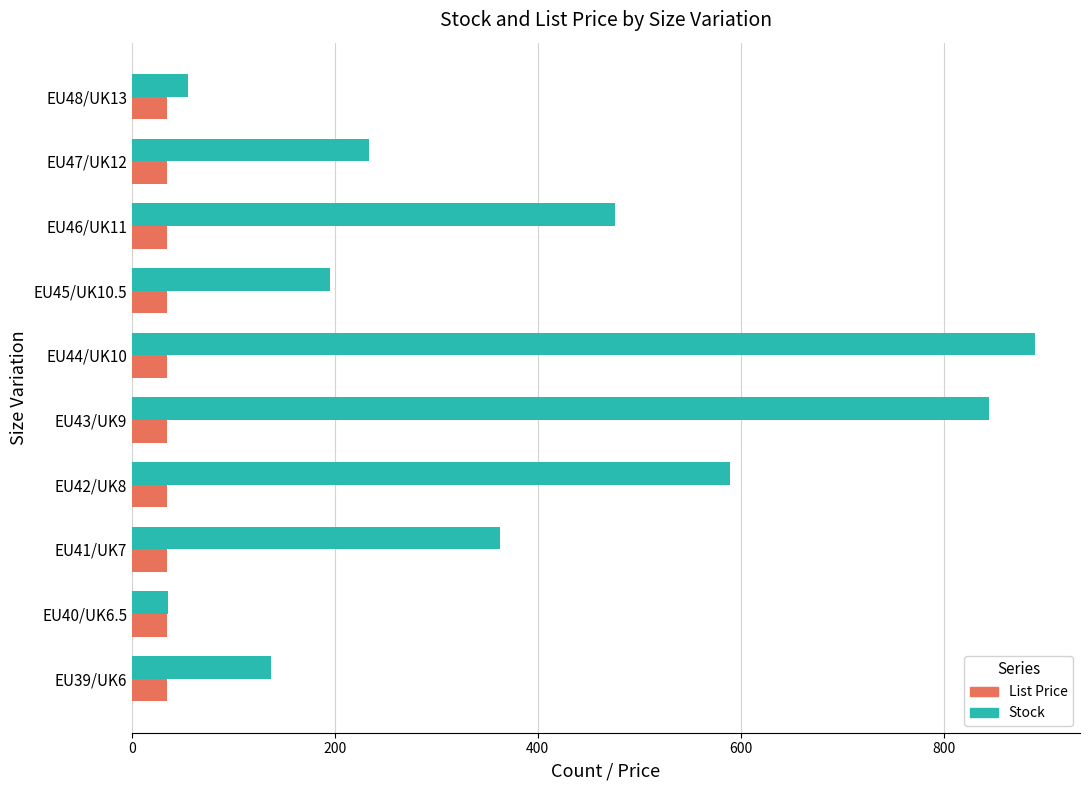

Which series has the largest total across all categories?

Stock